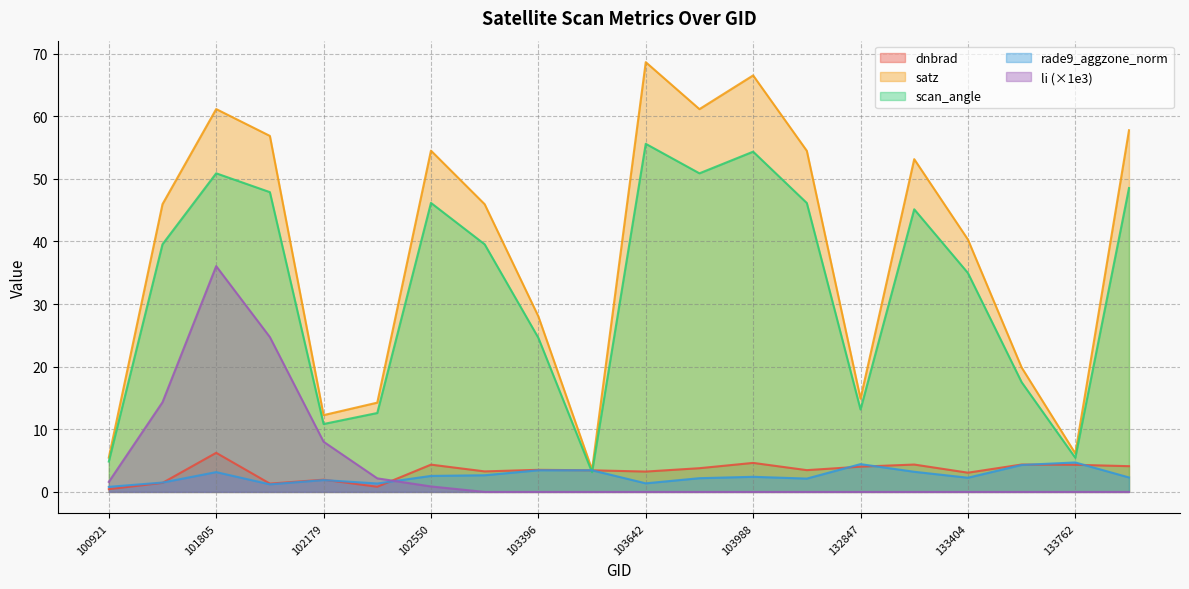

At which category does li reach its first local peak?

101805